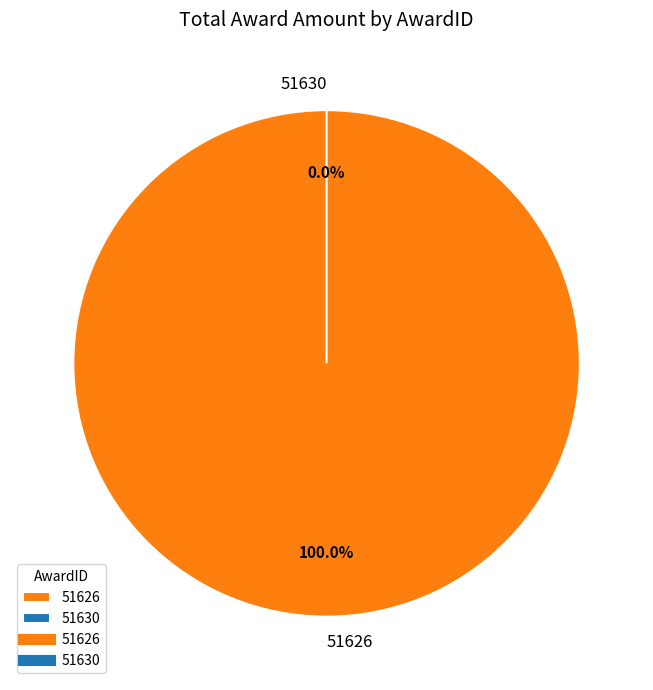

To the nearest percent, what is the average slice percentage?

50%